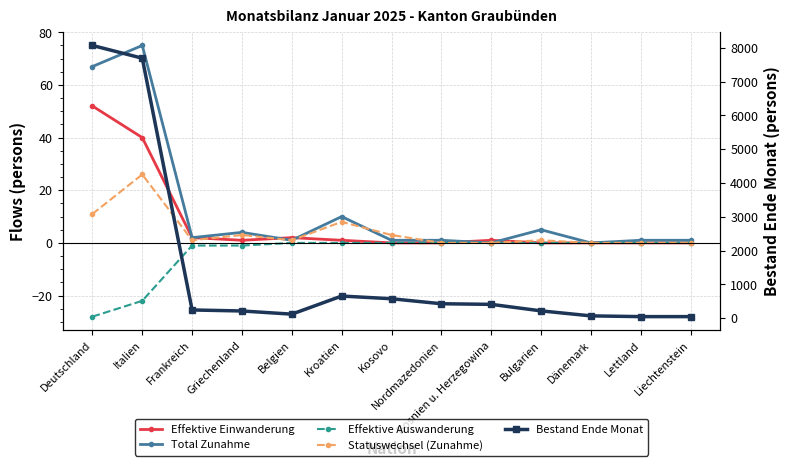

The value of Statuswechsel (Zunahme) at Deutschland is 11. True or false?

True